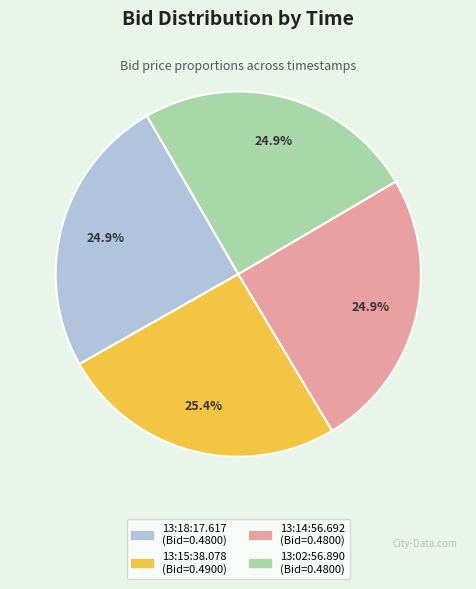

What is the largest slice in the pie chart?

13:15:38.078